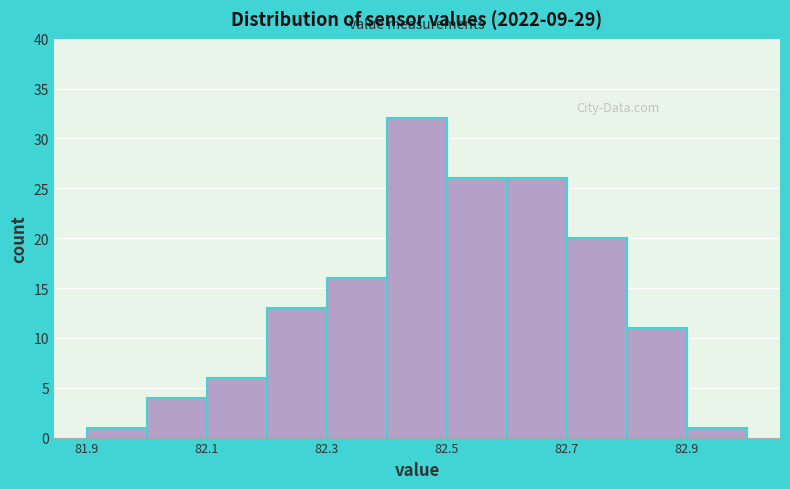

Reading left to right, transcribe this chart: for each bar, give the range it covers on the x-axis and its height. The values are not printed on the chart, so give them approximately, as read against the axis.

81.9 to 82.0: 1
82.0 to 82.1: 4
82.1 to 82.2: 6
82.2 to 82.3: 13
82.3 to 82.4: 16
82.4 to 82.5: 32
82.5 to 82.6: 26
82.6 to 82.7: 26
82.7 to 82.8: 20
82.8 to 82.9: 11
82.9 to 83.0: 1